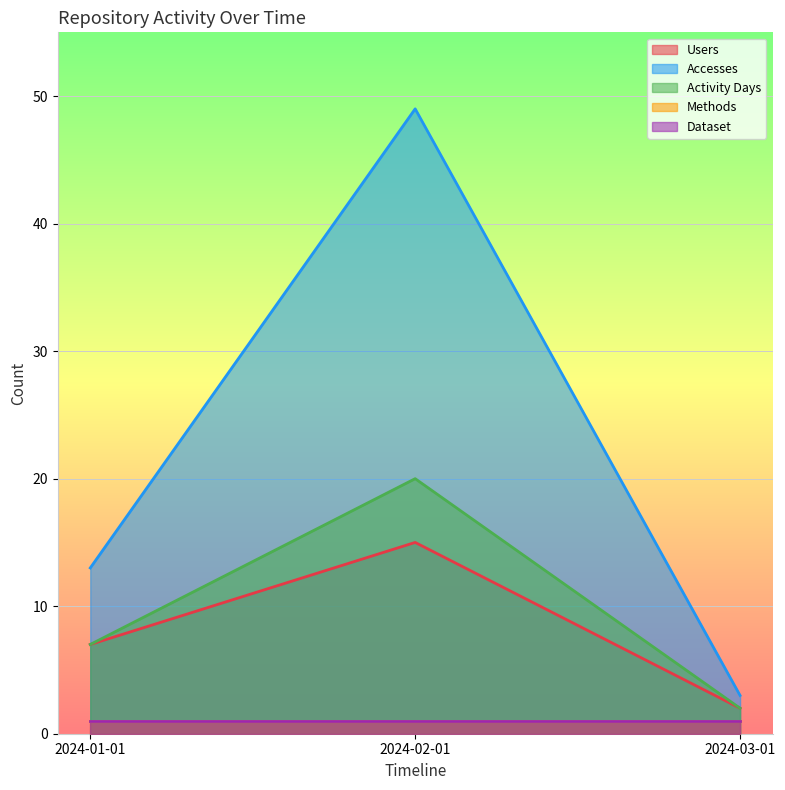

What is the lowest value of the Activity Days series?

2